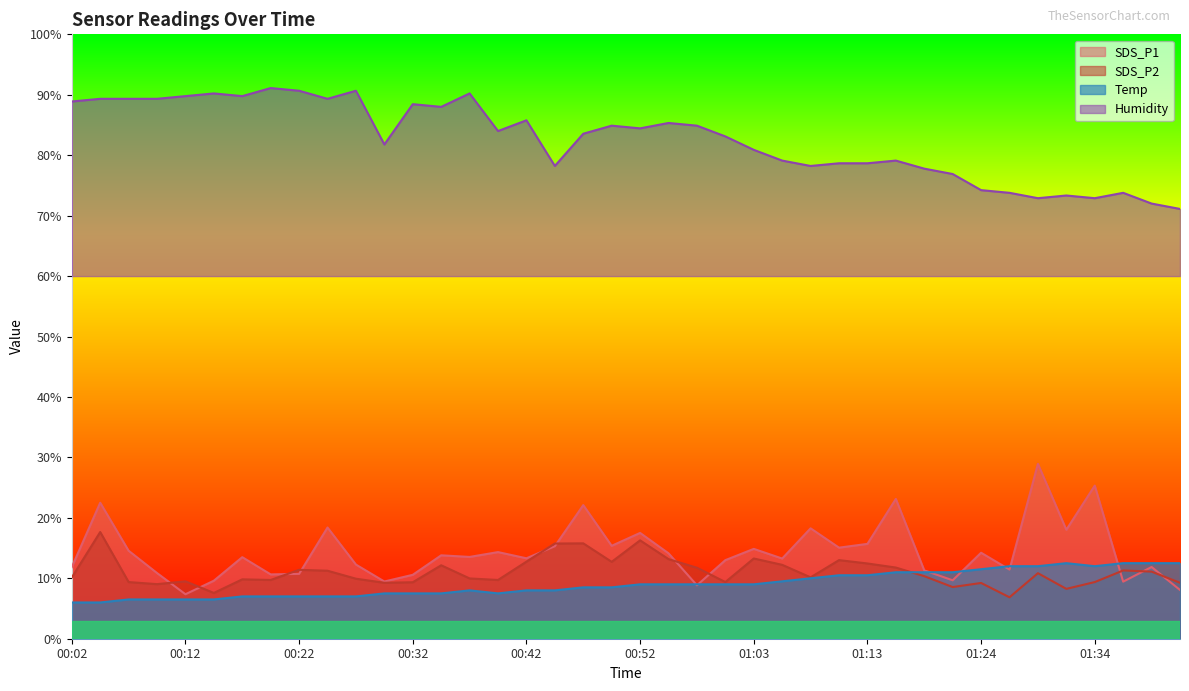

Reading right to left, what are all the values shown in this chart?

SDS_P1: 01:42=8.1	01:39=11.9	01:37=9.4	01:34=25.3	01:32=18.0	01:29=28.9	01:26=11.4	01:24=14.2	01:21=9.7	01:18=11.3	01:16=23.1	01:13=15.7	01:11=15.1	01:08=18.3	01:06=13.3	01:03=14.9	01:00=13.0	00:57=8.8	00:55=14.1	00:52=17.5	00:50=15.4	00:47=22.1	00:45=15.3	00:42=13.3	00:40=14.3	00:37=13.5	00:35=13.8	00:32=10.6	00:30=9.5	00:27=12.3	00:25=18.4	00:22=10.7	00:20=10.6	00:17=13.5	00:14=9.6	00:12=7.4	00:09=10.9	00:07=14.6	00:04=22.5	00:02=11.8
SDS_P2: 01:42=9.3	01:39=11.1	01:37=11.3	01:34=9.4	01:32=8.2	01:29=10.8	01:26=6.9	01:24=9.2	01:21=8.5	01:18=10.3	01:16=11.8	01:13=12.4	01:11=13.0	01:08=10.2	01:06=12.2	01:03=13.3	01:00=9.4	00:57=11.7	00:55=13.2	00:52=16.3	00:50=12.7	00:47=15.8	00:45=15.8	00:42=12.8	00:40=9.7	00:37=10.0	00:35=12.2	00:32=9.3	00:30=9.3	00:27=9.9	00:25=11.2	00:22=11.4	00:20=9.7	00:17=9.8	00:14=7.6	00:12=9.5	00:09=9.0	00:07=9.4	00:04=17.7	00:02=10.1
Temp: 01:42=12.5	01:39=12.5	01:37=12.5	01:34=12.0	01:32=12.5	01:29=12.0	01:26=12.0	01:24=11.5	01:21=11.0	01:18=11.0	01:16=11.0	01:13=10.5	01:11=10.5	01:08=10.0	01:06=9.5	01:03=9.0	01:00=9.0	00:57=9.0	00:55=9.0	00:52=9.0	00:50=8.5	00:47=8.5	00:45=8.0	00:42=8.0	00:40=7.5	00:37=8.0	00:35=7.5	00:32=7.5	00:30=7.5	00:27=7.0	00:25=7.0	00:22=7.0	00:20=7.0	00:17=7.0	00:14=6.5	00:12=6.5	00:09=6.5	00:07=6.5	00:04=6.0	00:02=6.0
Humidity: 01:42=71.1	01:39=72.0	01:37=73.8	01:34=72.9	01:32=73.3	01:29=72.9	01:26=73.8	01:24=74.2	01:21=76.9	01:18=77.8	01:16=79.1	01:13=78.7	01:11=78.7	01:08=78.2	01:06=79.1	01:03=80.9	01:00=83.1	00:57=84.9	00:55=85.3	00:52=84.4	00:50=84.9	00:47=83.6	00:45=78.2	00:42=85.8	00:40=84.0	00:37=90.2	00:35=88.0	00:32=88.4	00:30=81.8	00:27=90.7	00:25=89.3	00:22=90.7	00:20=91.1	00:17=89.8	00:14=90.2	00:12=89.8	00:09=89.3	00:07=89.3	00:04=89.3	00:02=88.9